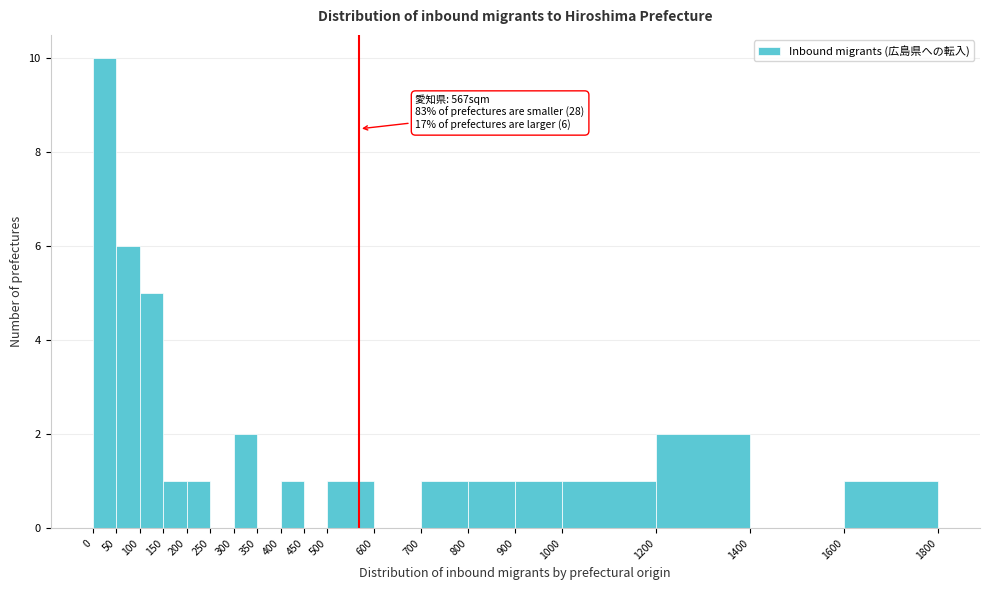

Over which range of the x-axis is the bar tallest?

0 to 50